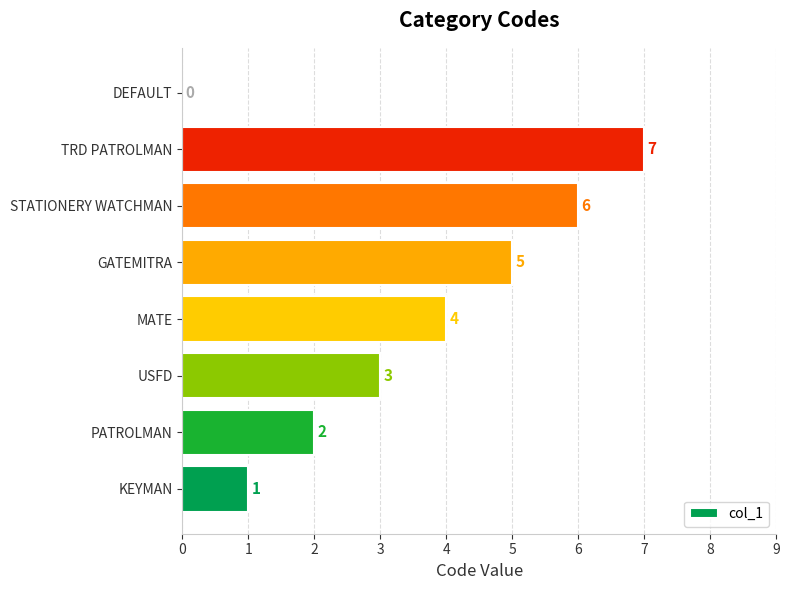

Reading bottom to top, transcribe all the data shown in this chart.

KEYMAN=1	PATROLMAN=2	USFD=3	MATE=4	GATEMITRA=5	STATIONERY WATCHMAN=6	TRD PATROLMAN=7	DEFAULT=0